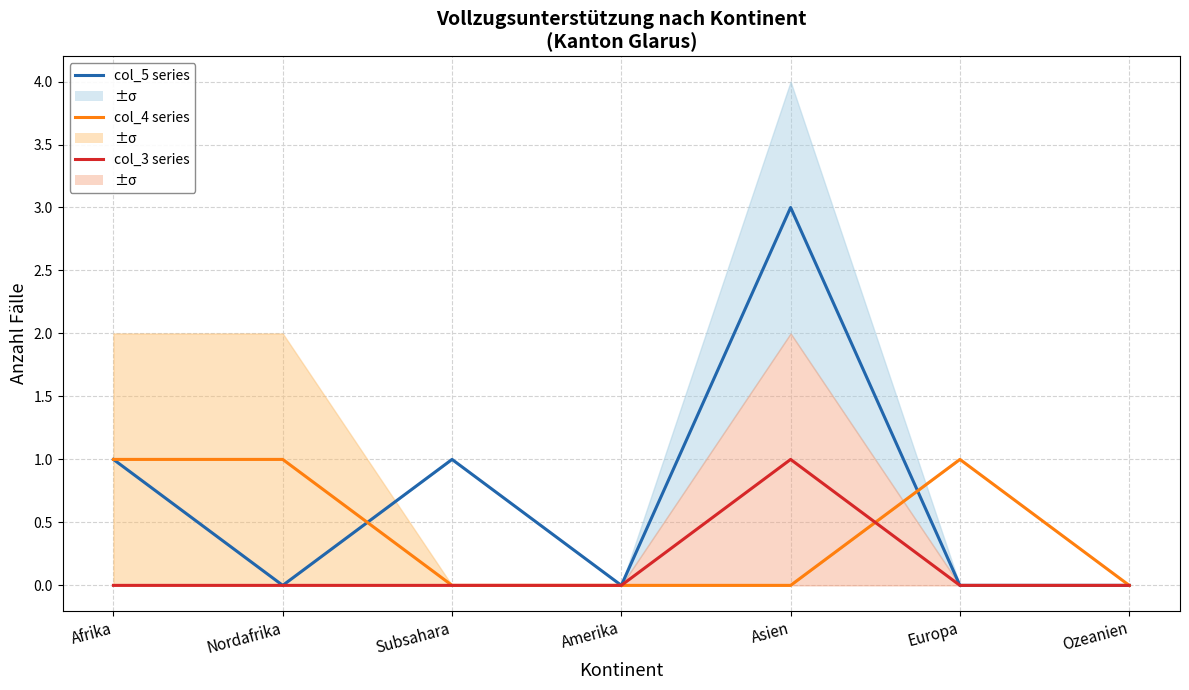

Count the col_5 values in the range 0 to 1.

6